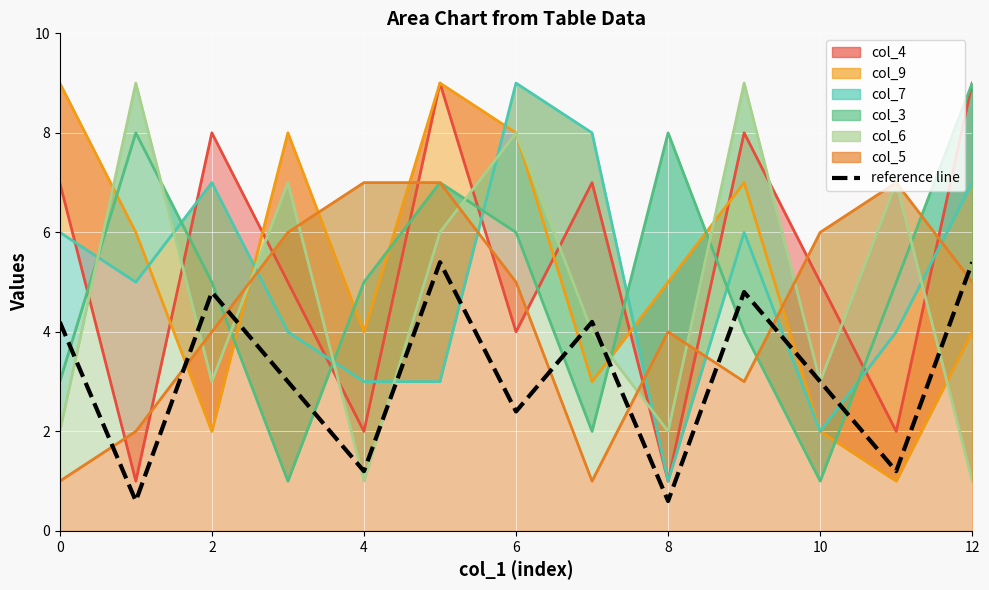

The chart shows a value of 0.7 at 11. True or false?

False